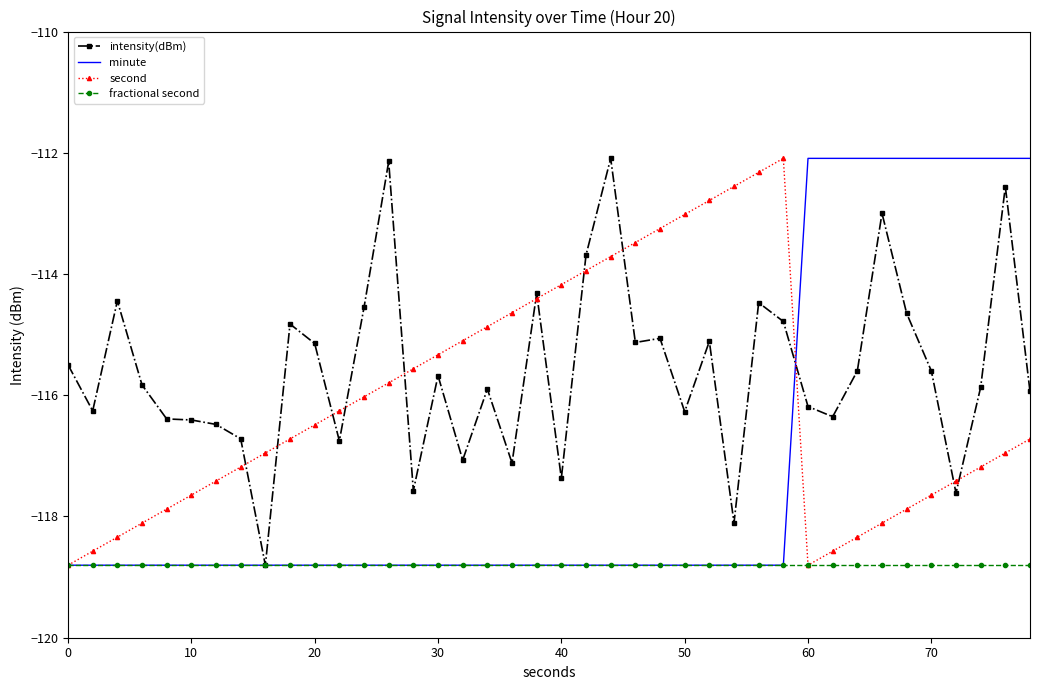

What is the greatest value displayed?

-112.1